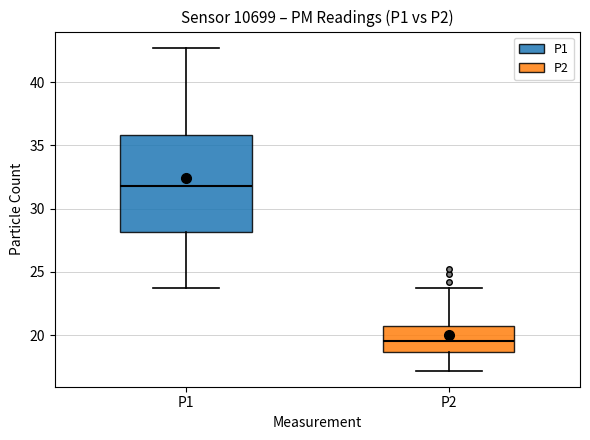

Reading left to right, read every box against the y-axis: the position of its median line, the range the box covers, and the ends of its whiskers. The values are not printed on the chart, so give them approximately, as read against the axis.

P1: median 32.0, box 28.0 to 36.0, whiskers 23.5 to 42.5
P2: median 19.5, box 18.5 to 21.0, whiskers 17.0 to 23.5